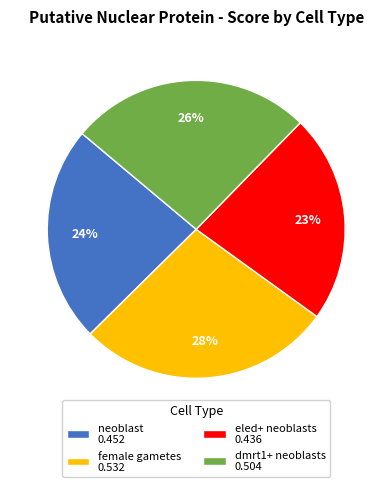

Between female gametes 0.532 and dmrt1+ neoblasts 0.504, which is larger?

female gametes 0.532